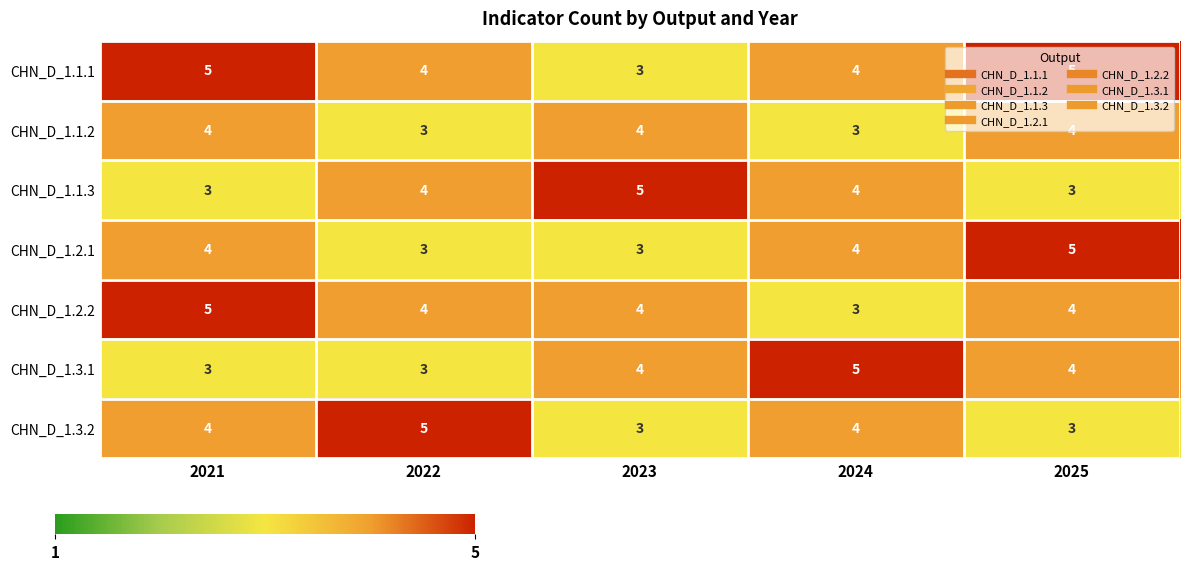

Which category has the highest value in the CHN_D_1.3.2 series?

2022